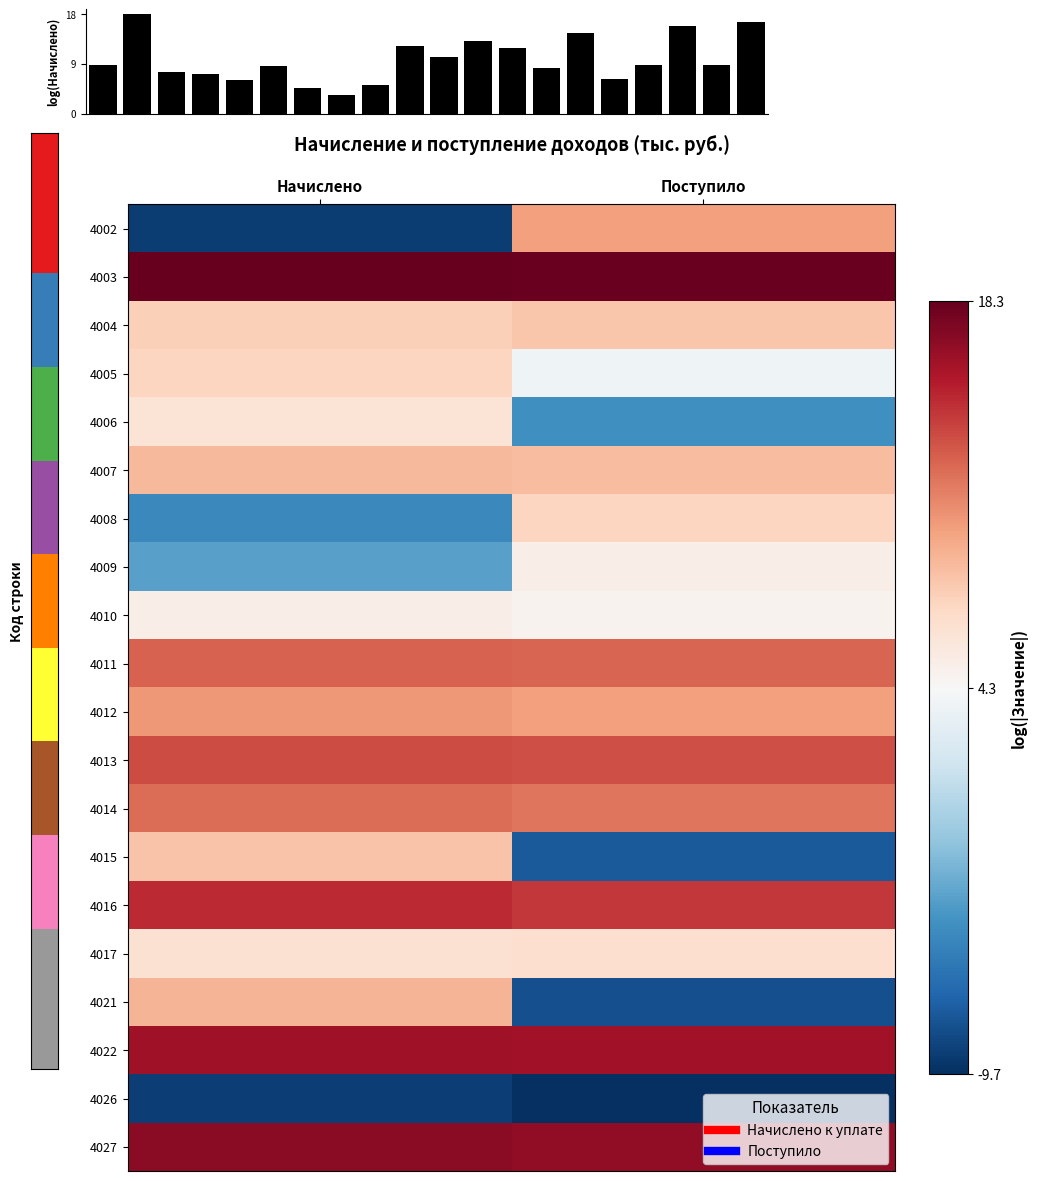

Is it true that 4013 equals 13.3 at Поступило?

True